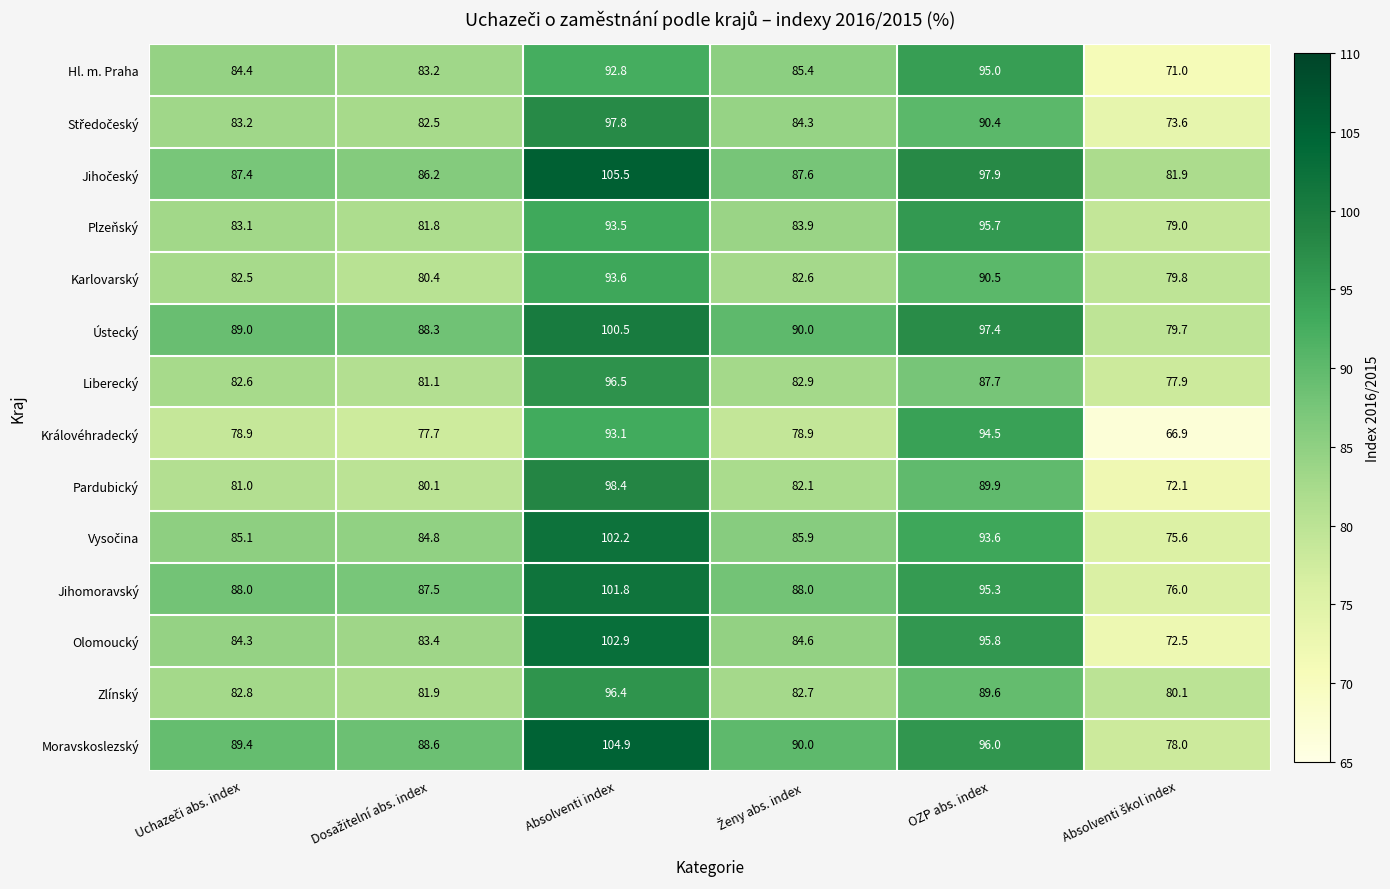

At which category is the sum across all series the highest?

Absolventi index